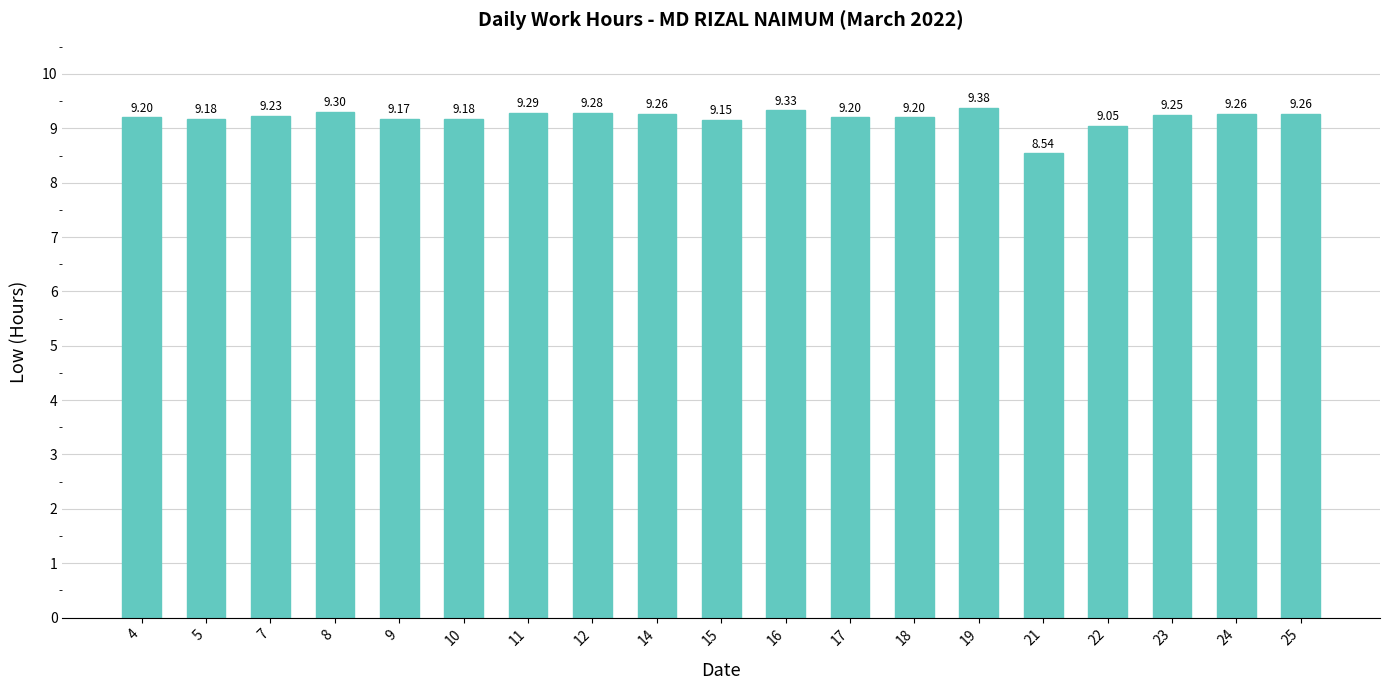

Which label corresponds to the smallest value in the chart?

21